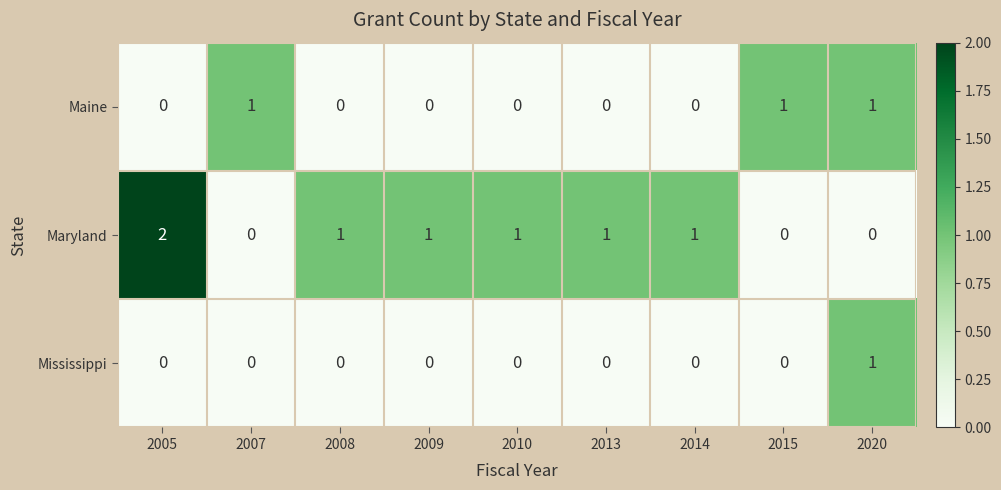

Reading left to right, list all the values displayed in this chart.

Maine: 2005=0	2007=1	2008=0	2009=0	2010=0	2013=0	2014=0	2015=1	2020=1
Maryland: 2005=2	2007=0	2008=1	2009=1	2010=1	2013=1	2014=1	2015=0	2020=0
Mississippi: 2005=0	2007=0	2008=0	2009=0	2010=0	2013=0	2014=0	2015=0	2020=1